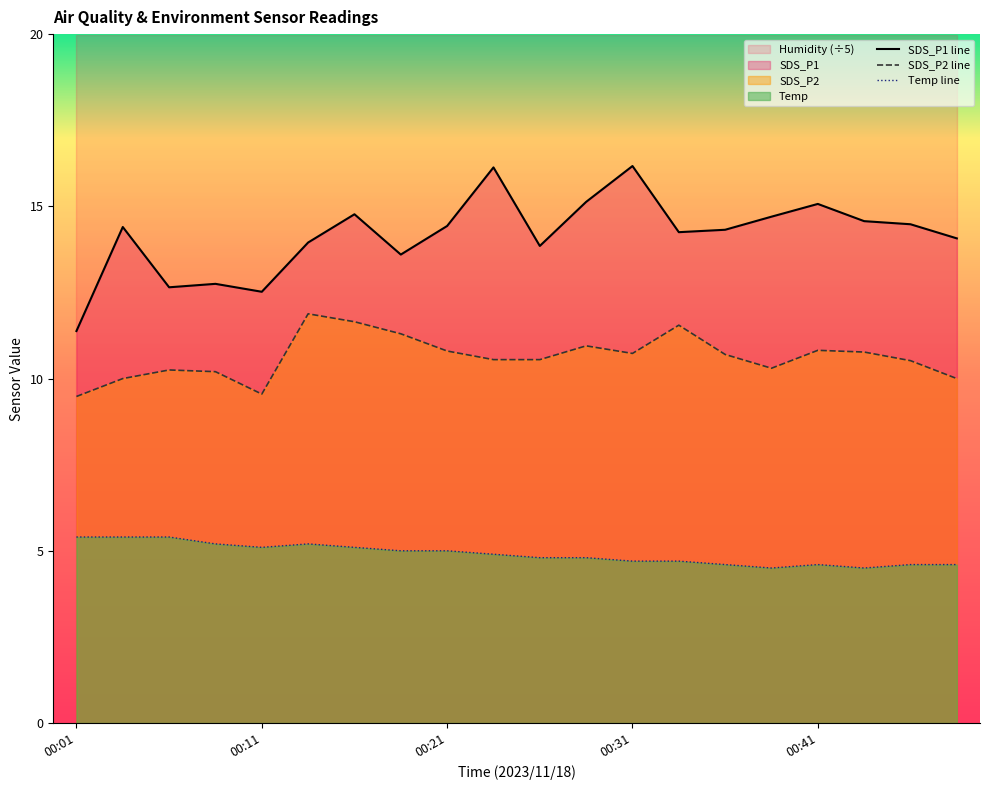

How many data points in SDS_P2 are less than 10?

2